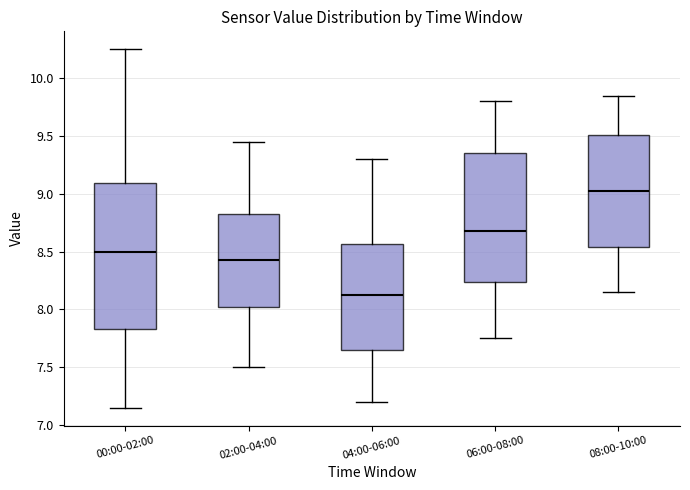

Comparing the boxes themselves (not the whiskers), which one is the tallest?

00:00-02:00